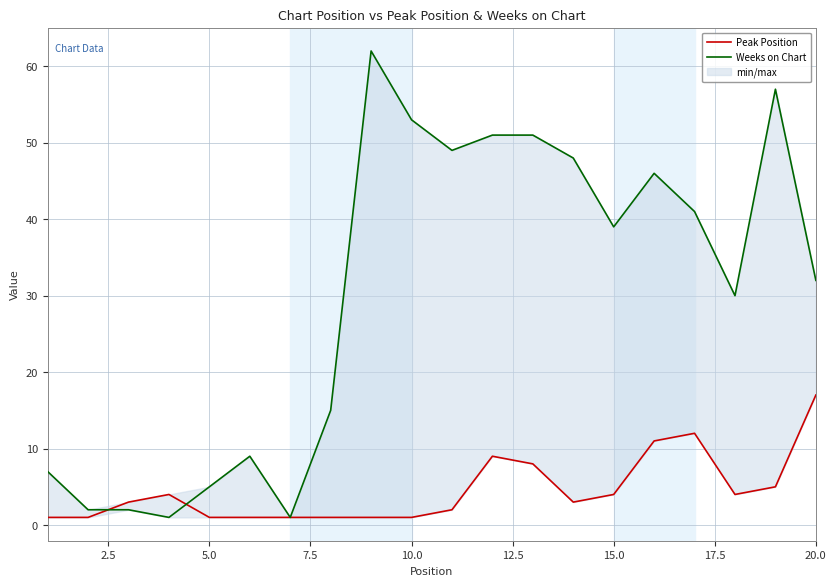

How many intersections are there between Peak Position and Weeks on Chart?

2